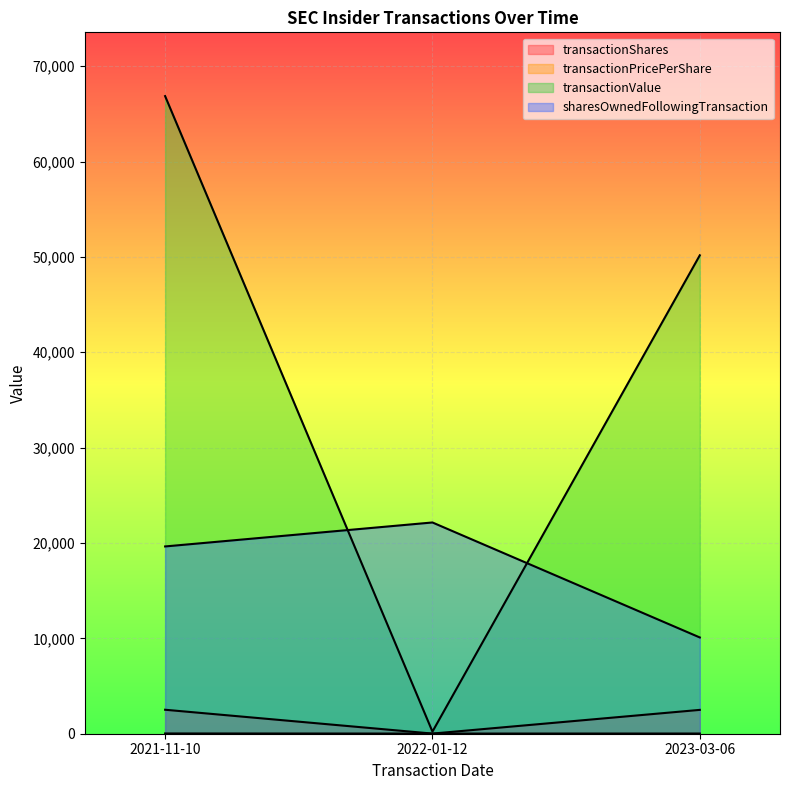

True or false: transactionPricePerShare has a value of 24.9 at 2022-01-12.

False